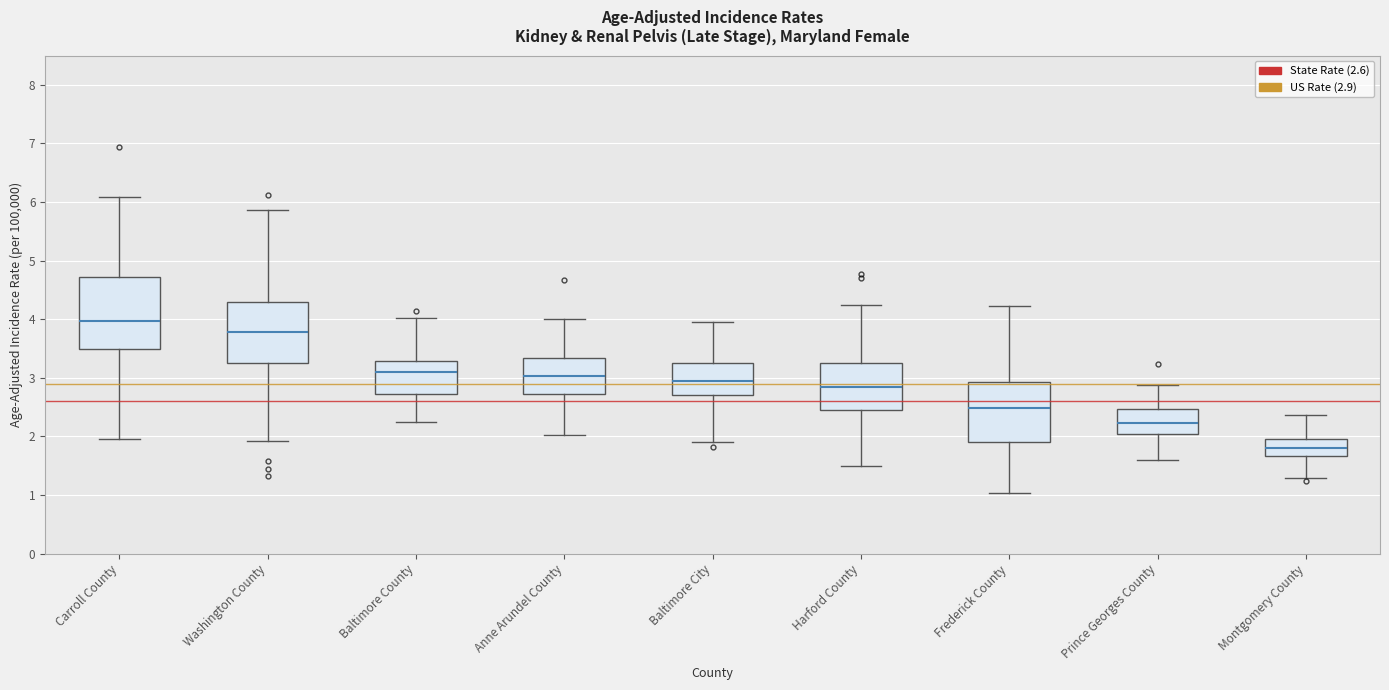

Which box has the lowest median line?

Montgomery County